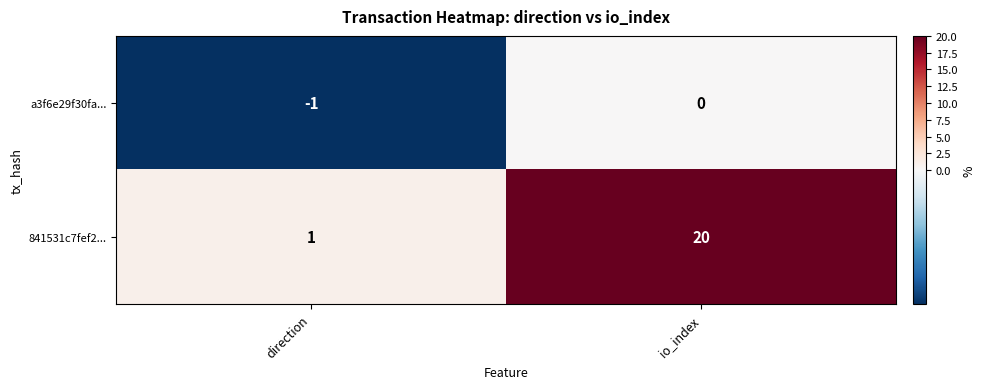

At how many categories does at least one series exceed 15?

1